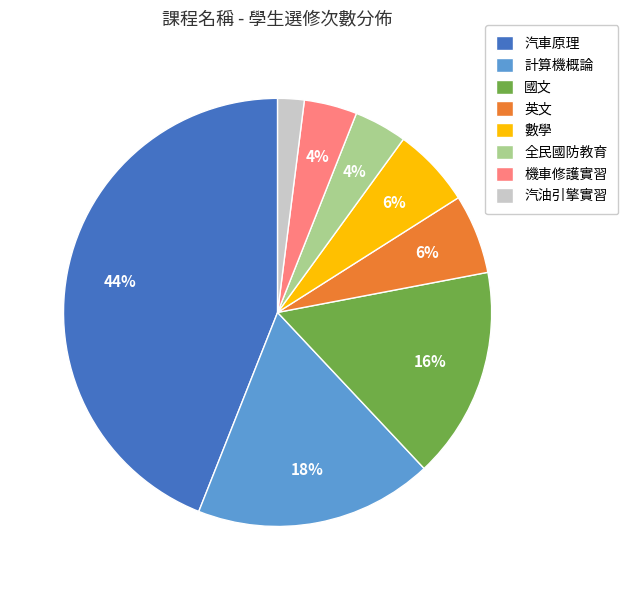

Combined, do 國文 and 計算機概論 account for over 50%?

No